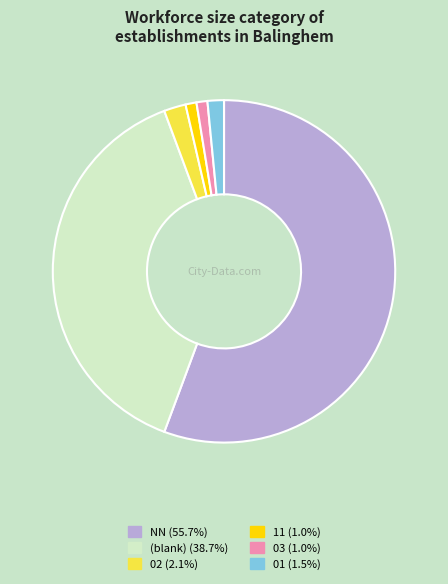

Does any single category account for the majority?

Yes